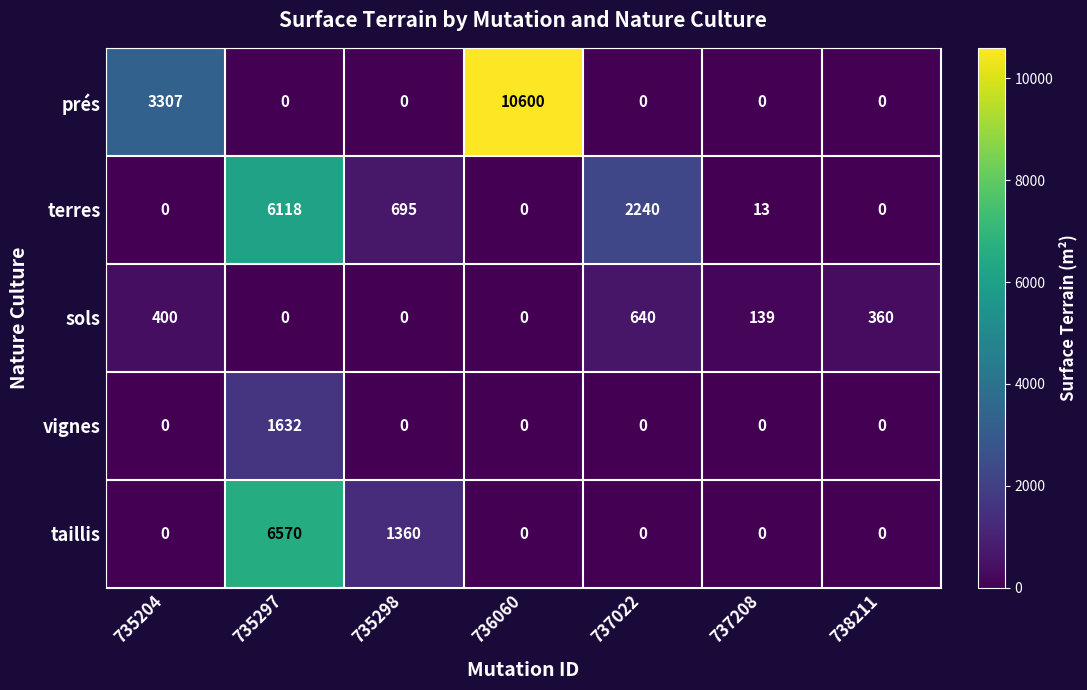

What is the difference between the terres values at 736060 and 735297?

6118